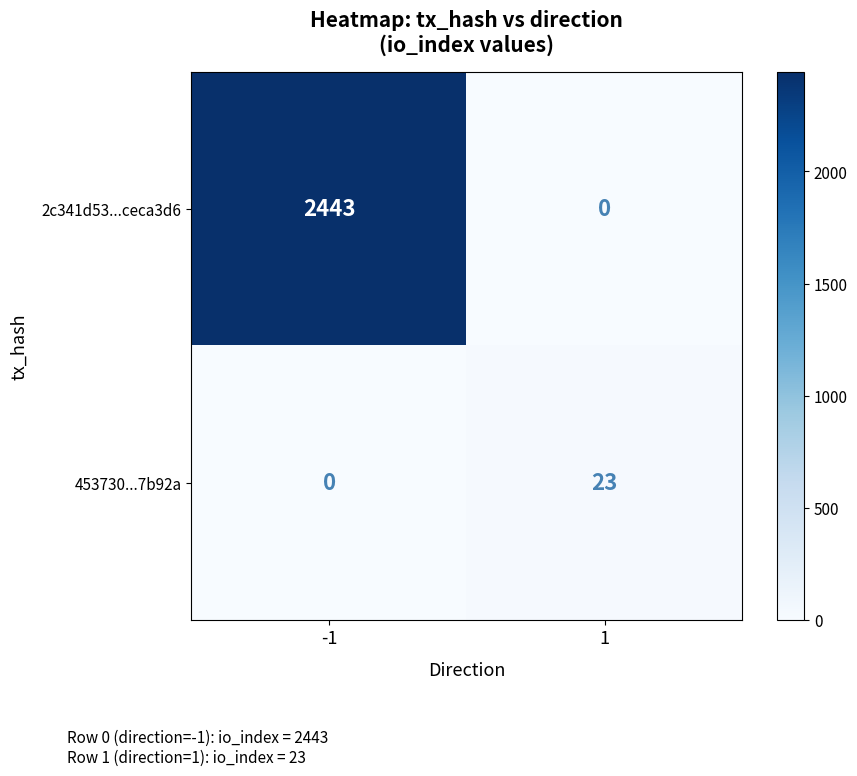

At -1, list the series in order from smallest to largest.

453730...7b92a, 2c341d53...ceca3d6